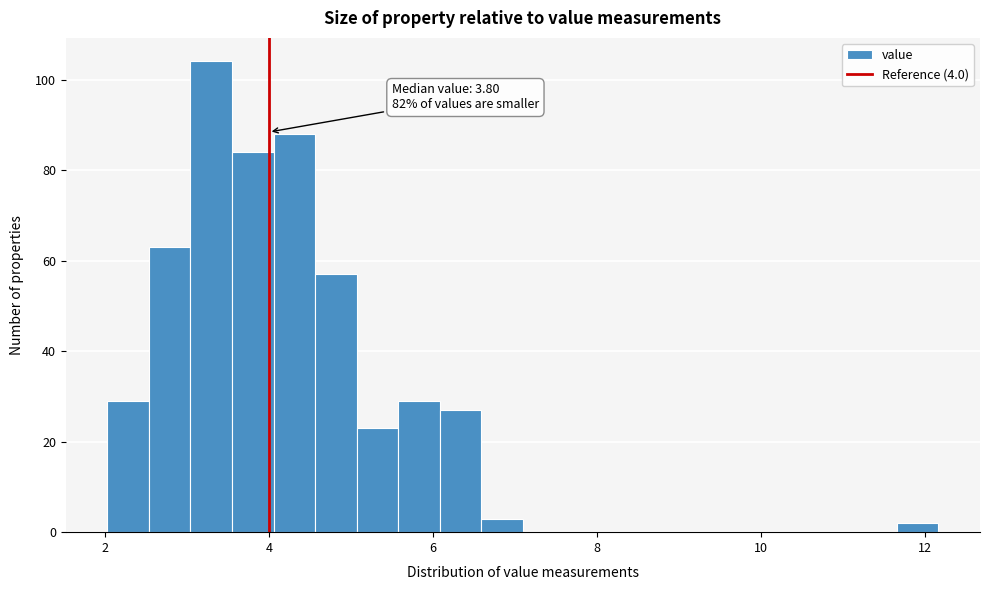

Read against the x-axis, roughly where is the centre of the tallest bar?

3.2